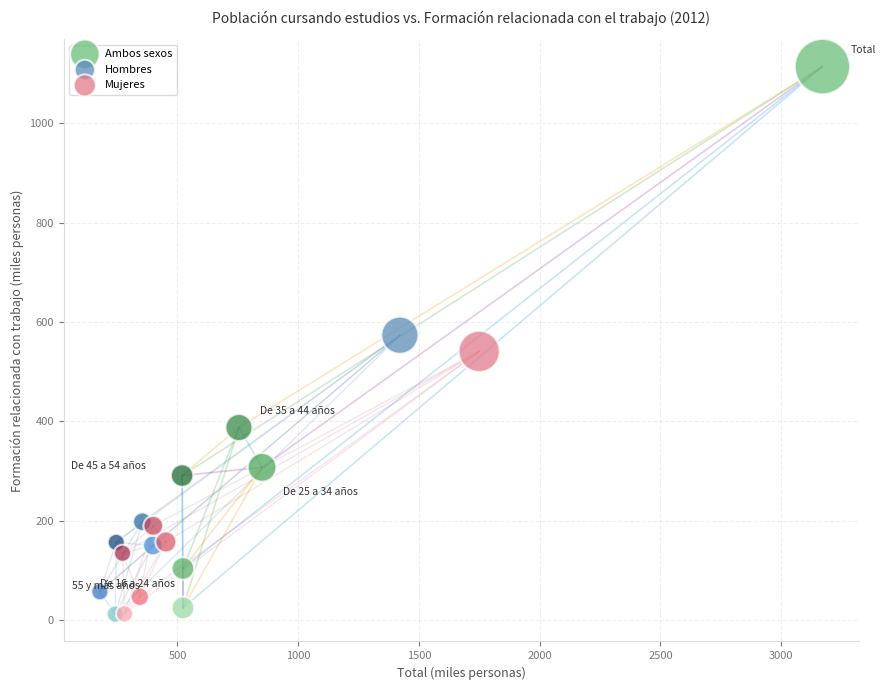

Which series contains the highest Y value?

Ambos sexos